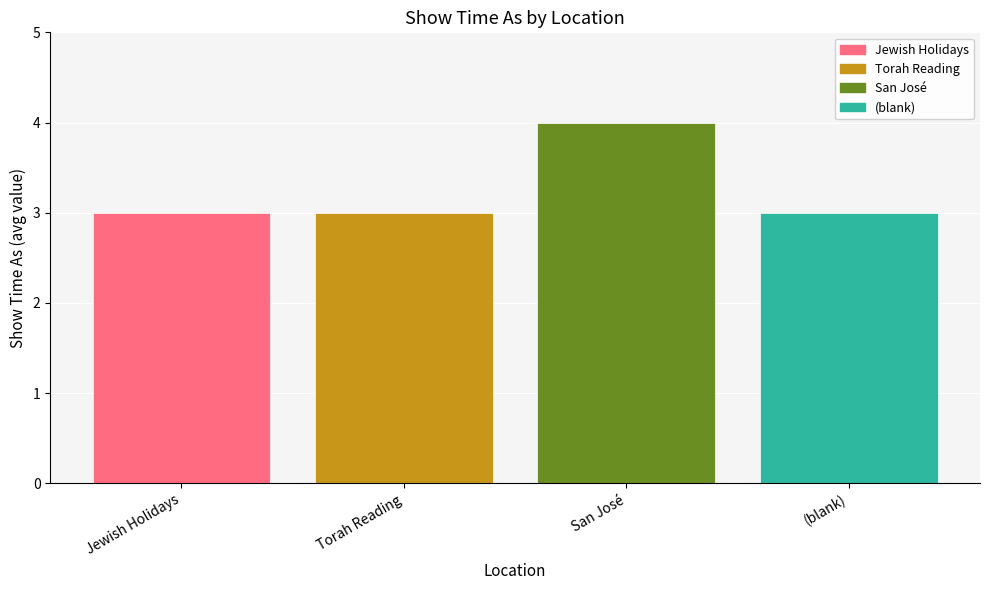

How many categories are shown in the chart?

1